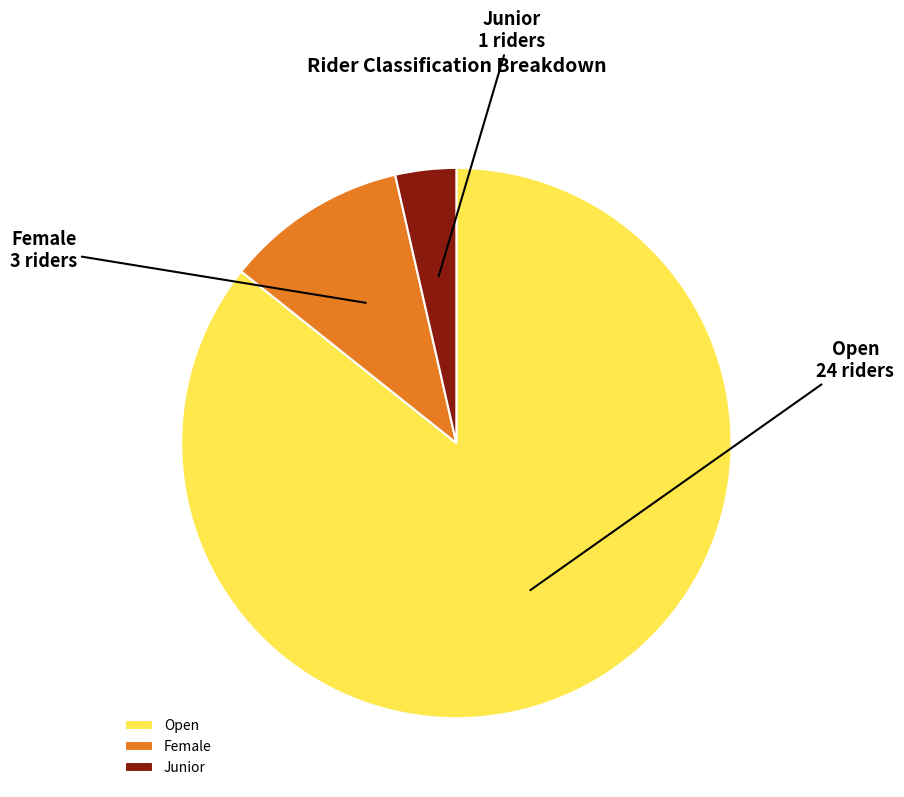

Which slice represents more than half of the pie?

Open